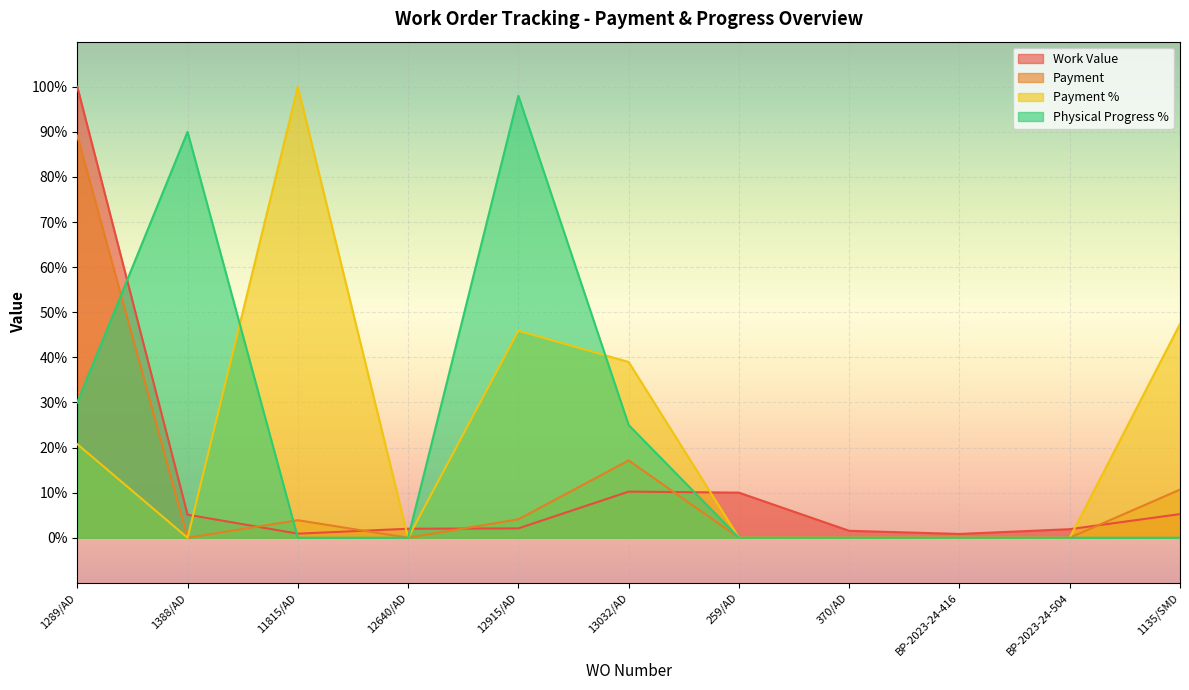

Reading right to left, transcribe all the data shown in this chart.

Work Value: 5.2	1.9	0.8	1.5	10.0	10.2	2.1	2.0	0.9	5.1	100.0
Payment: 10.7	0.0	0.0	0.0	0.0	17.1	4.1	0.0	3.9	0.0	89.2
Payment %: 47.4	0.0	0.0	0.0	0.0	39.0	45.9	0.0	100.0	0.0	20.8
Physical Progress %: 0.0	0.0	0.0	0.0	0.0	25.0	98.0	0.0	0.0	90.0	30.0